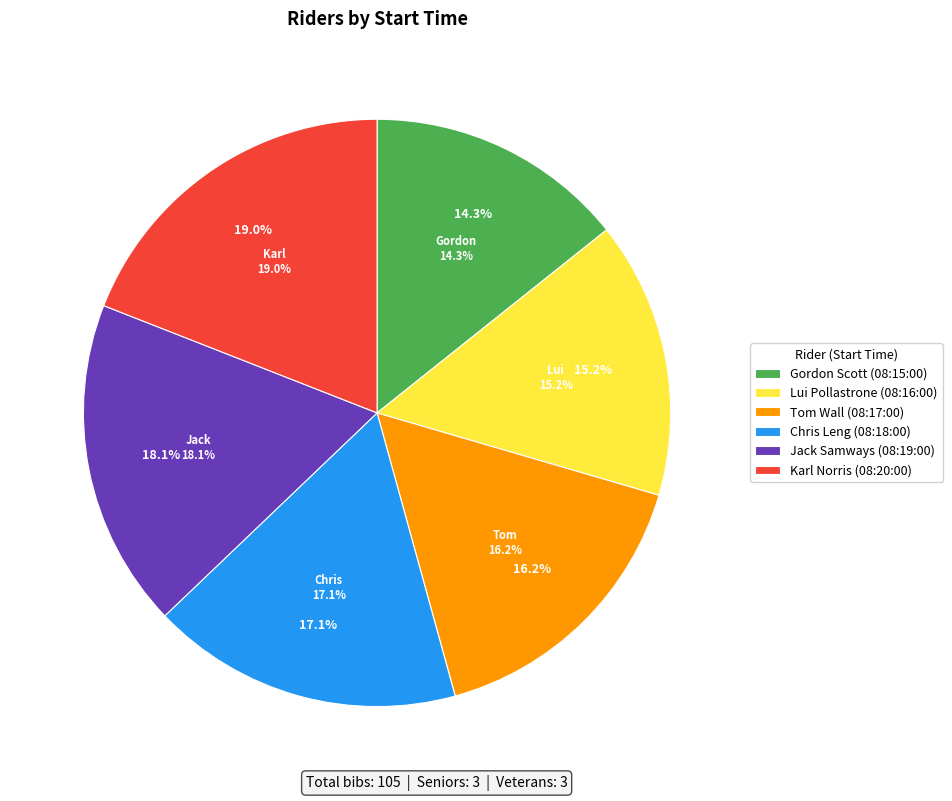

What is the change in value from 08:17:00 to 08:20:00?

+3